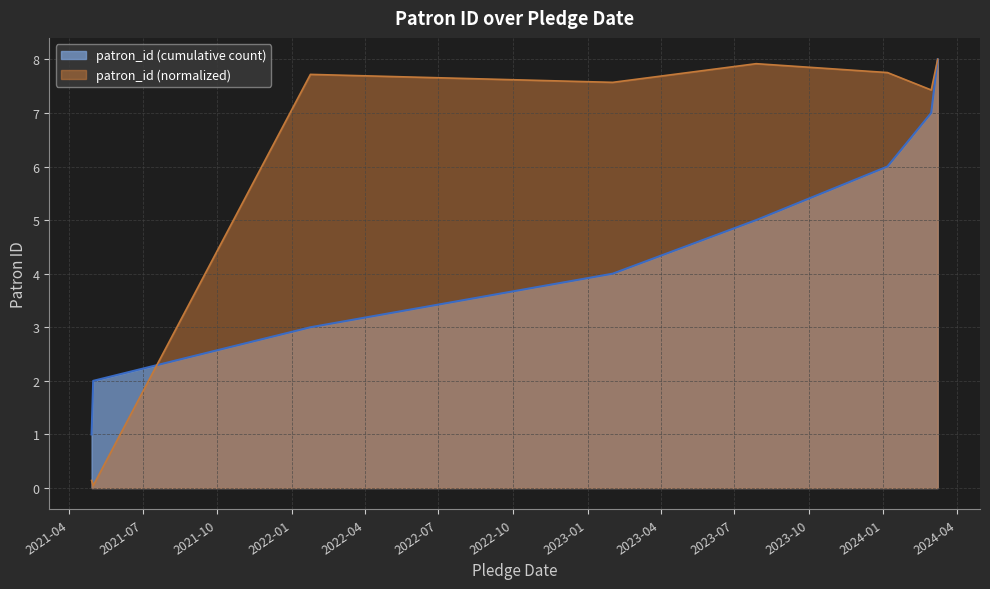

The chart shows a value of 7.6 at 2023-02-01. True or false?

True